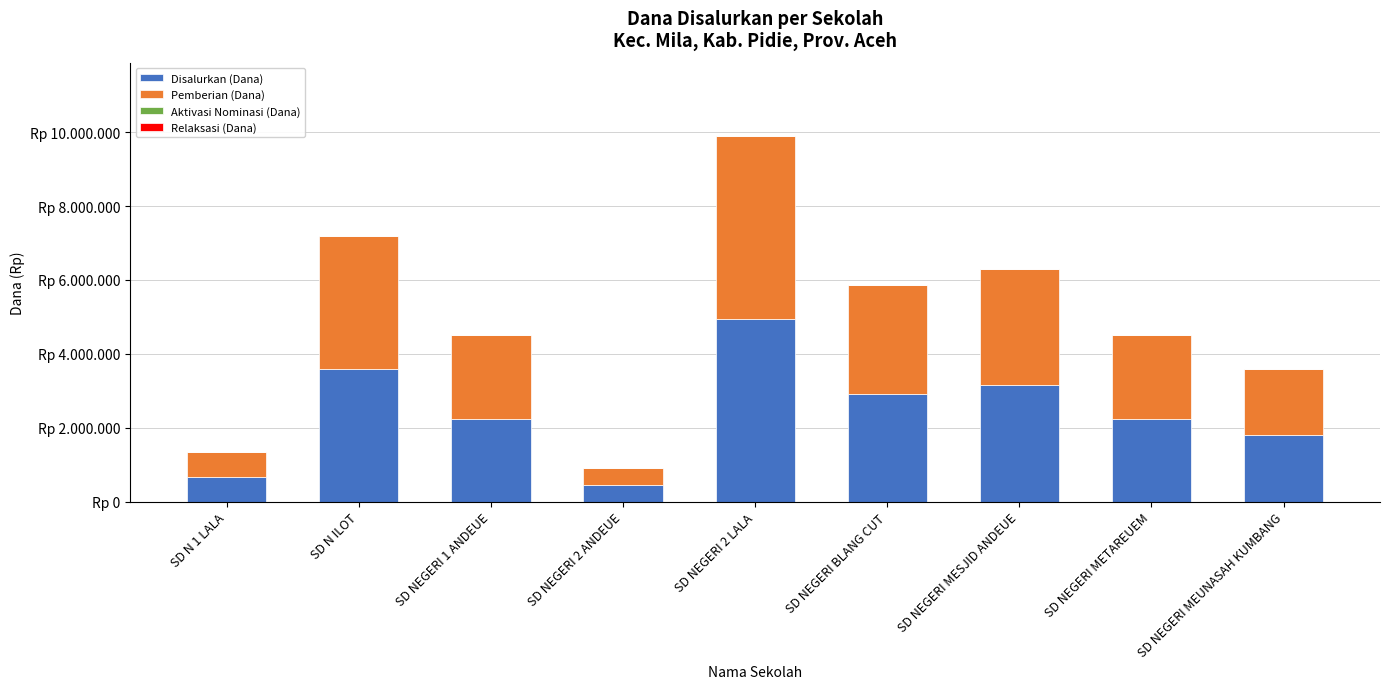

Are the bars horizontal?

No